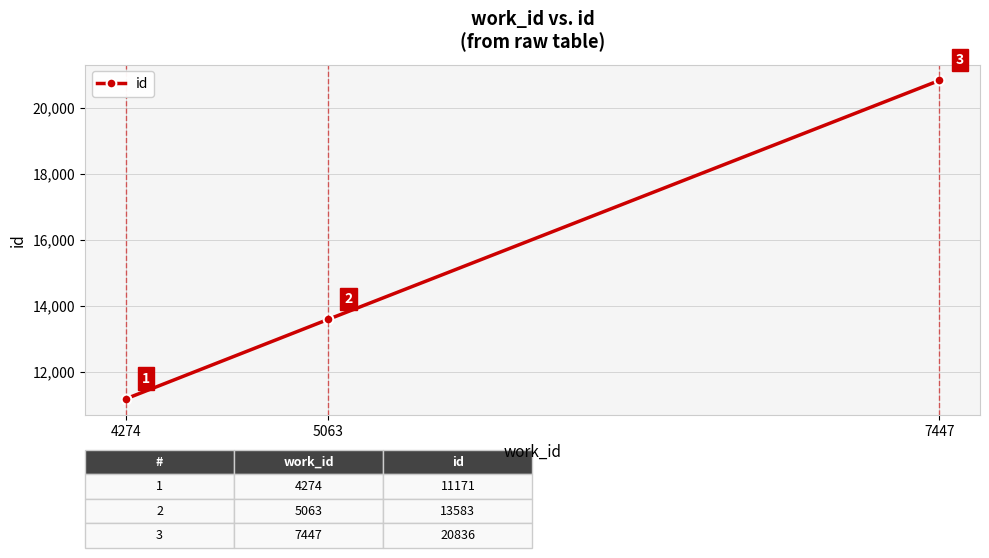

True or false: the data shows 13583 at 5063.

True